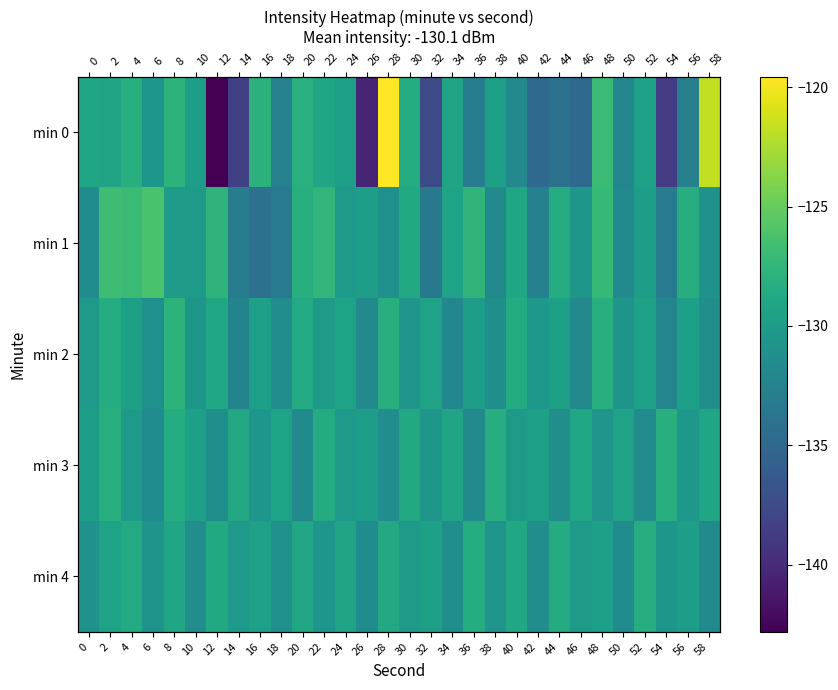

Which series has the widest spread of values?

min 0